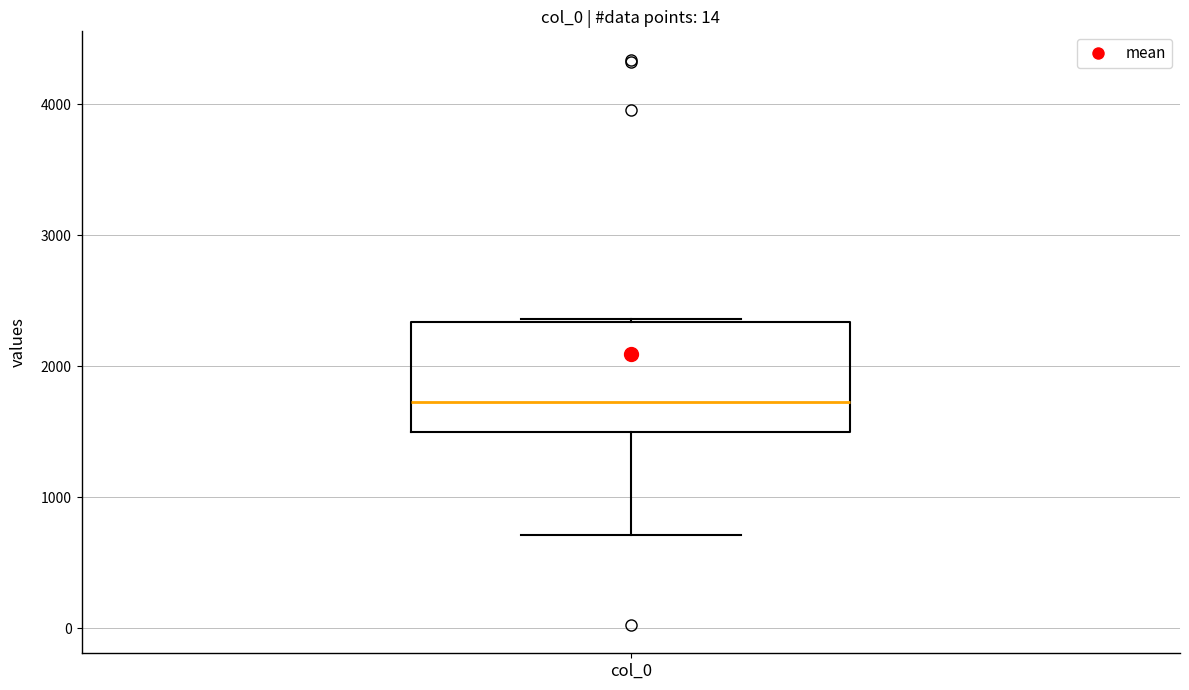

Read this box plot against the y-axis: the position of the median line, the range covered by the box, and the ends of both whiskers. The values are not printed on the chart, so give them approximately, as read against the axis.

median 1700, box 1500 to 2300, whiskers 700 to 2400